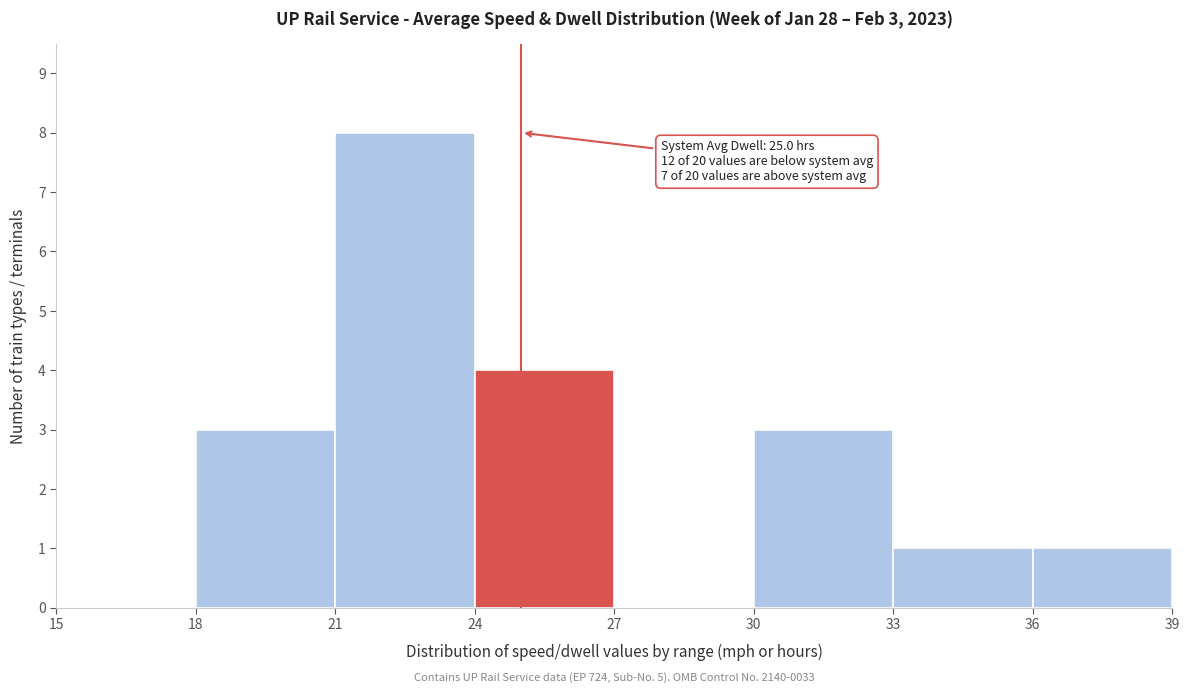

Over which range of the x-axis is the bar tallest?

21 to 24